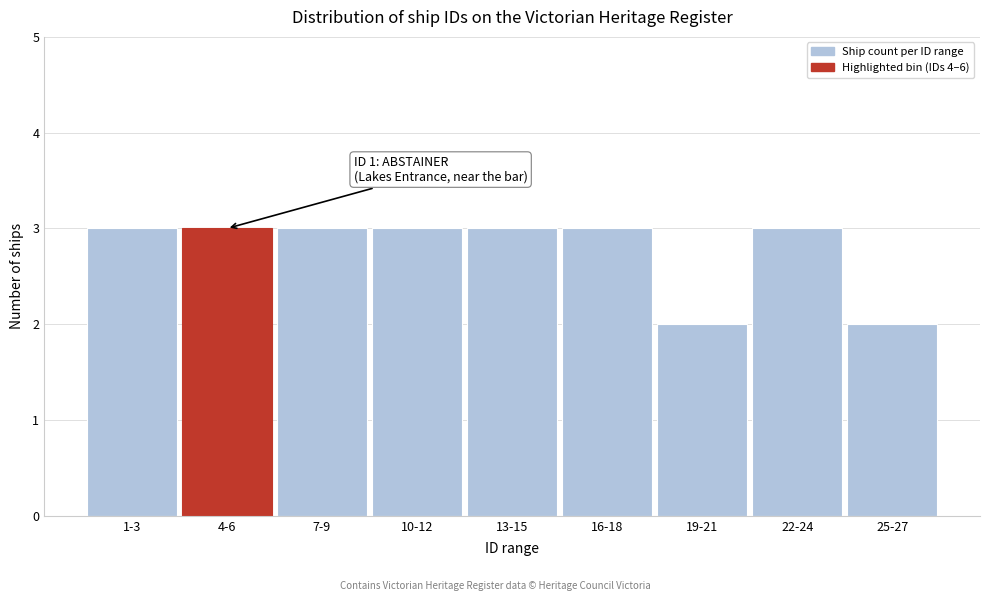

Reading left to right, list all the values displayed in this chart.

1-3=3	4-6=3	7-9=3	10-12=3	13-15=3	16-18=3	19-21=2	22-24=3	25-27=2